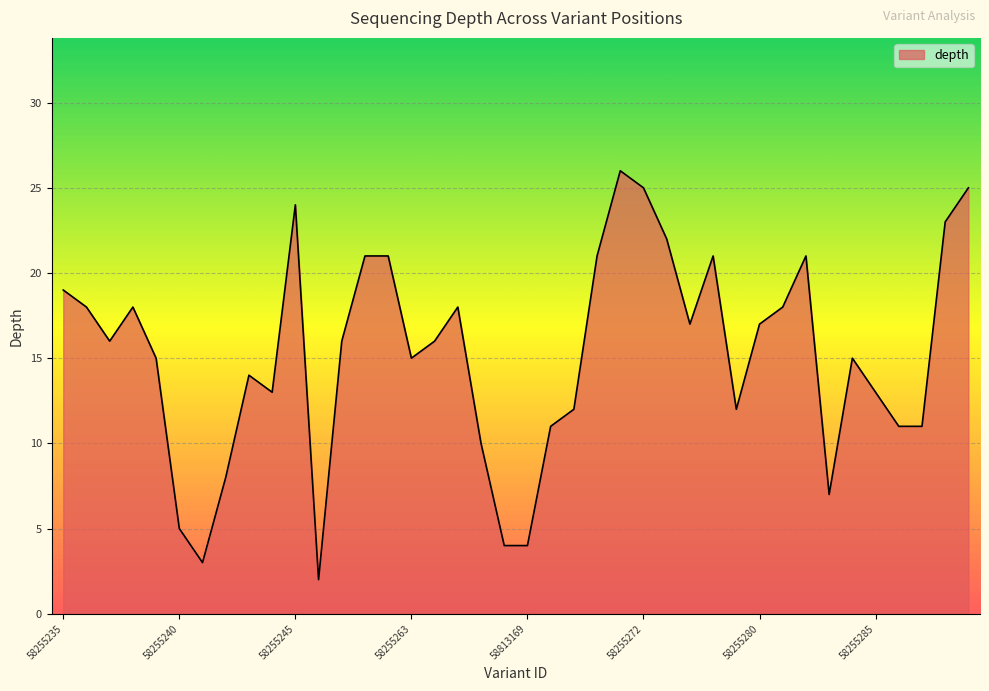

What is the maximum value shown in the chart?

26